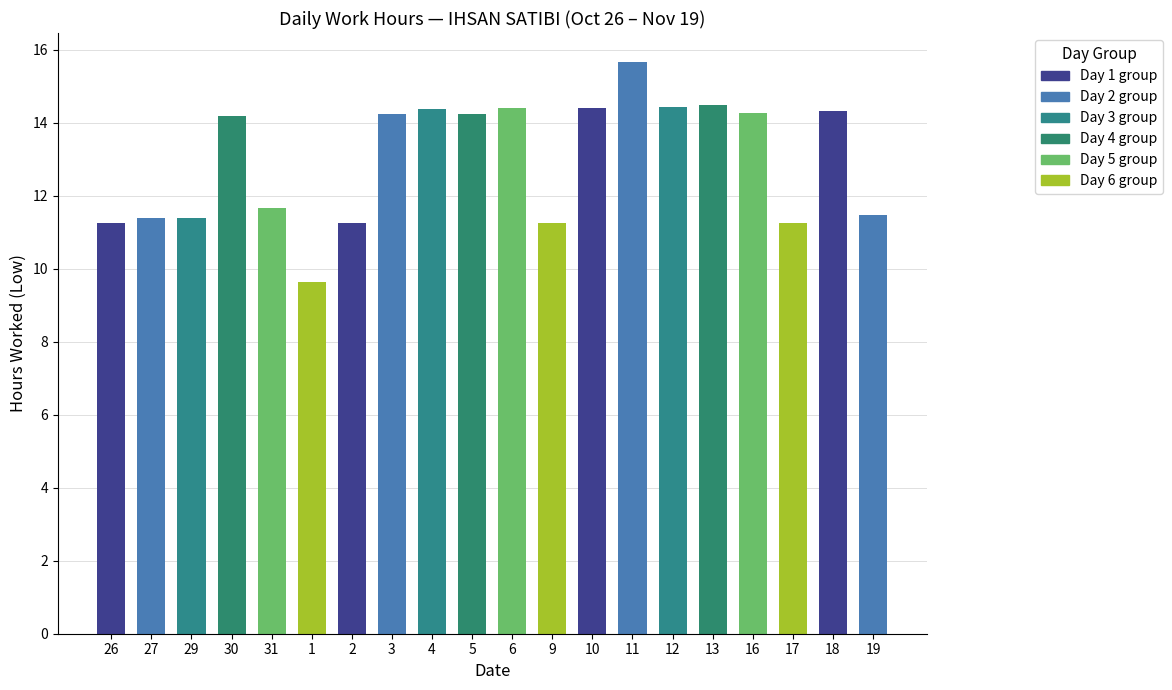

Rank the categories by value from lowest to highest.

1, 17, 2, 9, 26, 29, 27, 19, 31, 30, 3, 5, 16, 18, 4, 10, 6, 12, 13, 11